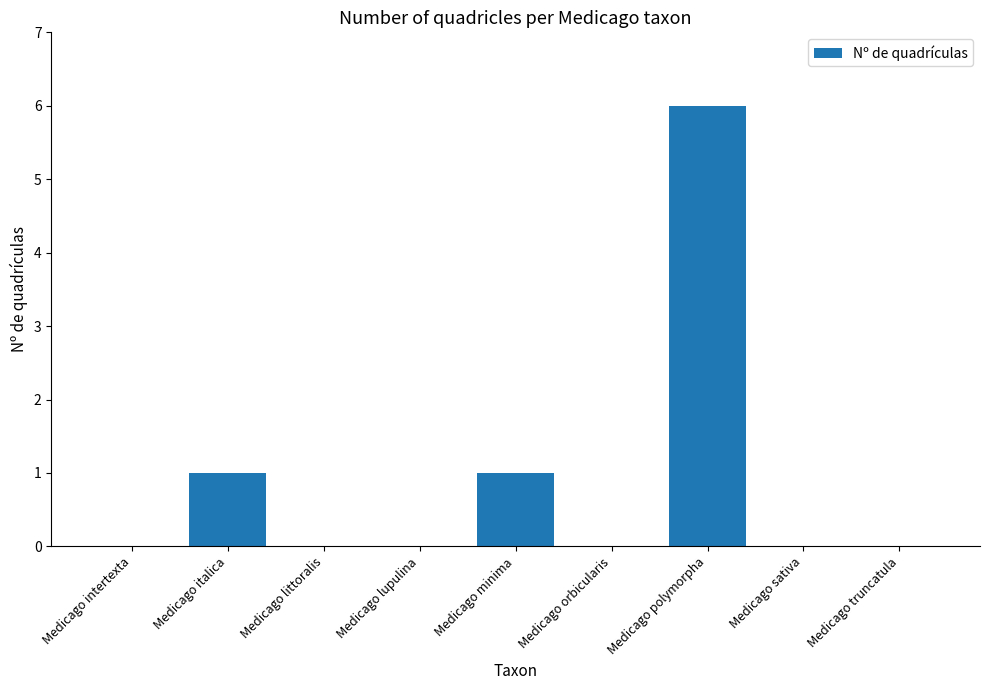

Which has a higher value, Medicago intertexta or Medicago italica?

Medicago italica